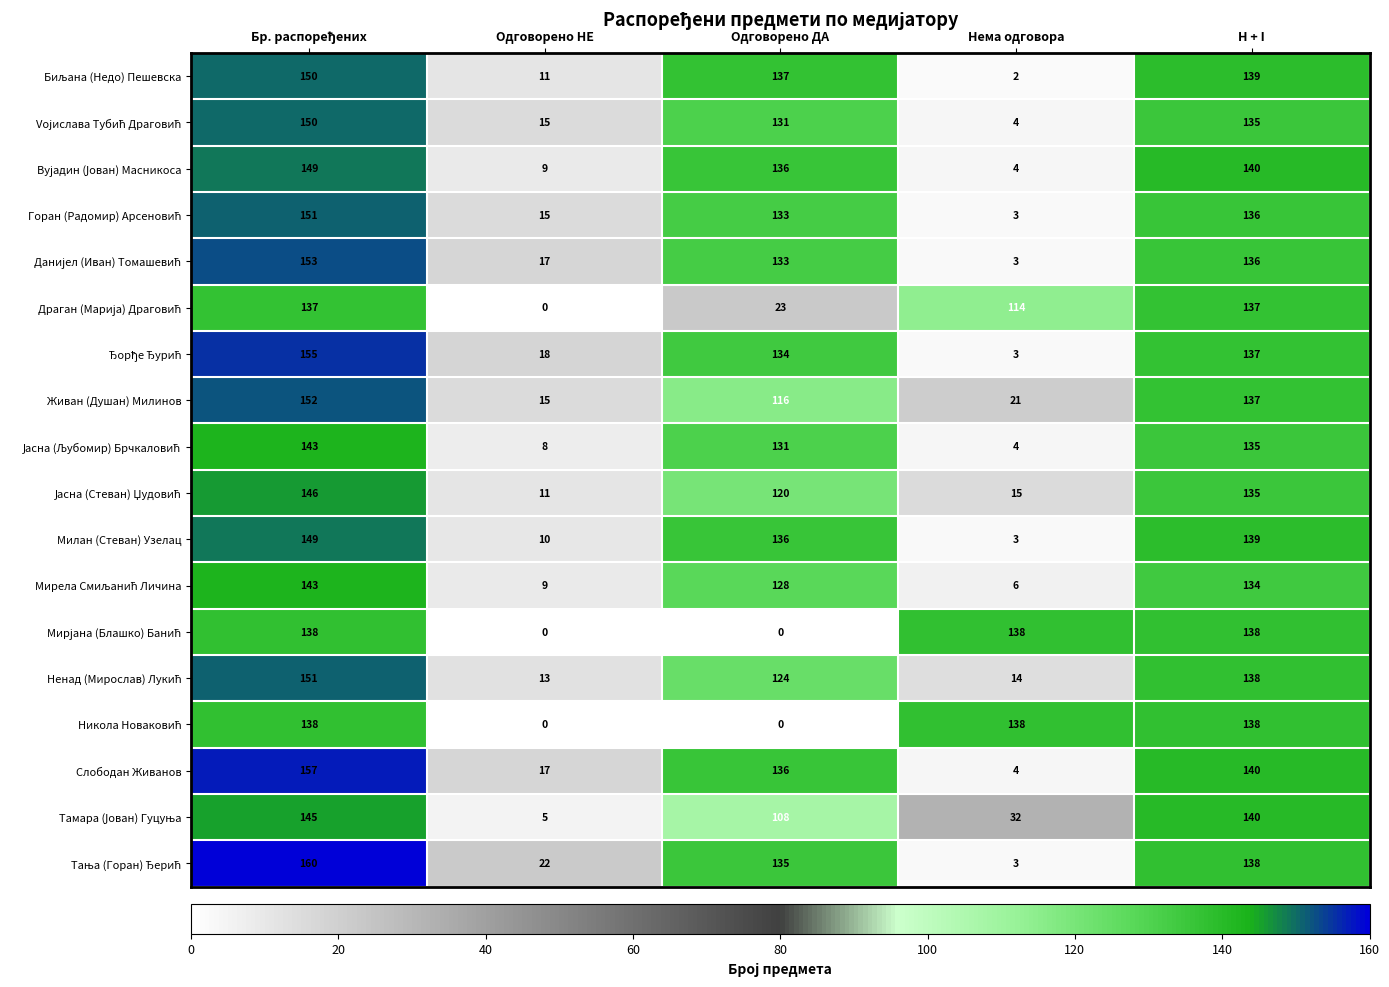

What is the difference between the highest and lowest values at Одговорено ДА?

137